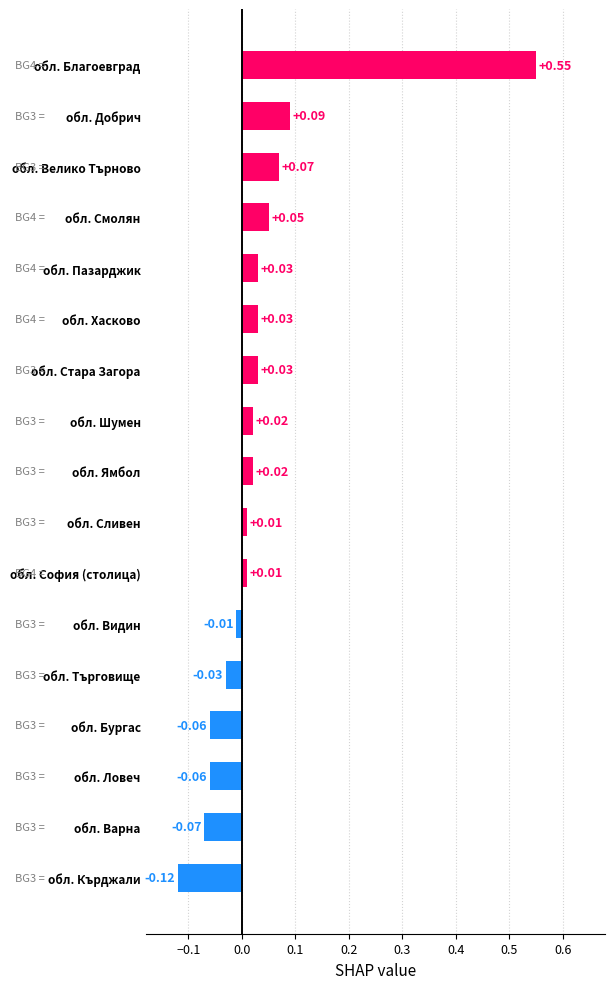

Which label corresponds to the smallest value in the chart?

обл. Кърджали